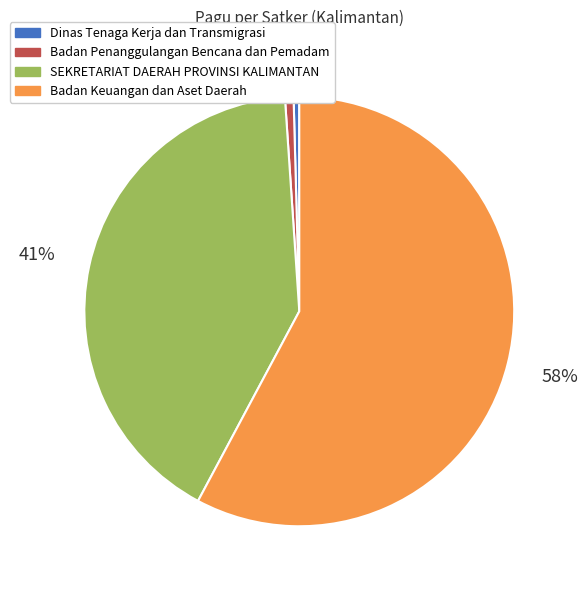

Count the number of slices in the pie.

4